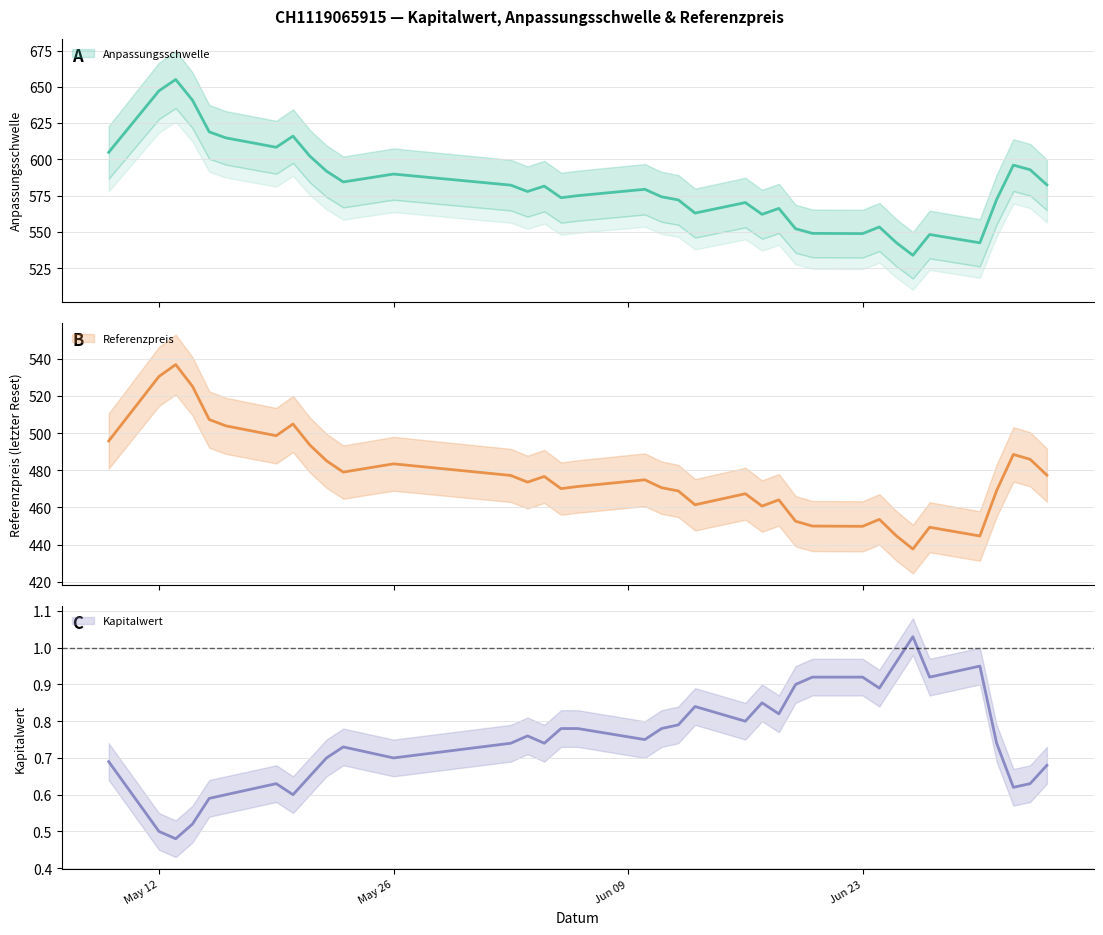

Rank the series at 2025-06-03 from highest to lowest value.

Anpassungsschwelle, Referenzpreis, Kapitalwert